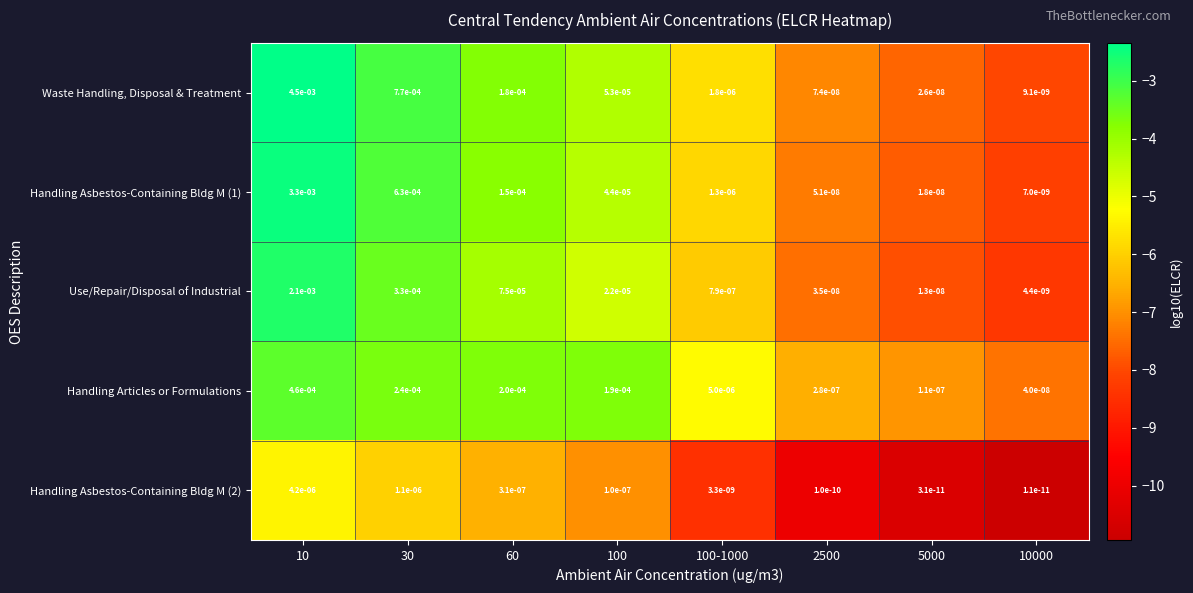

Is it true that Handling Articles or Formulations equals 0.0 at 60?

True